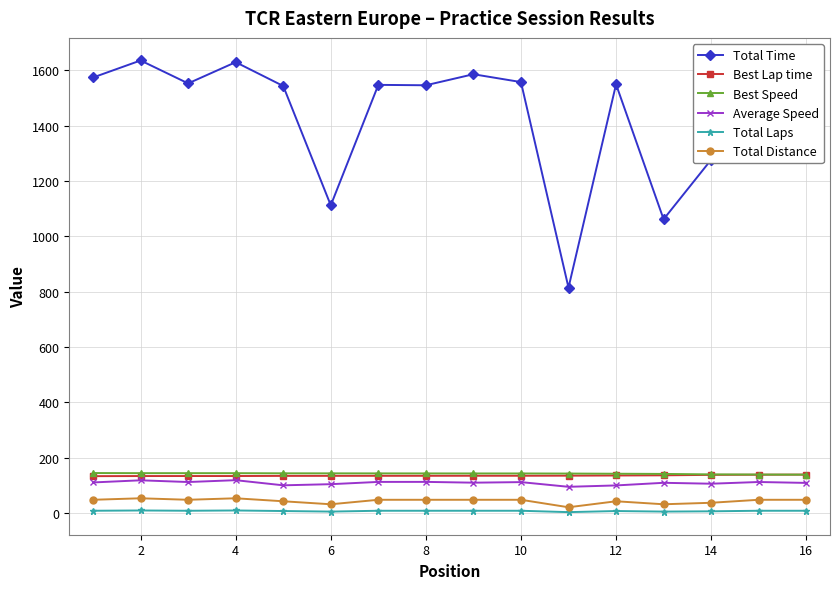

What is the average value of the Best Speed series?

143.2